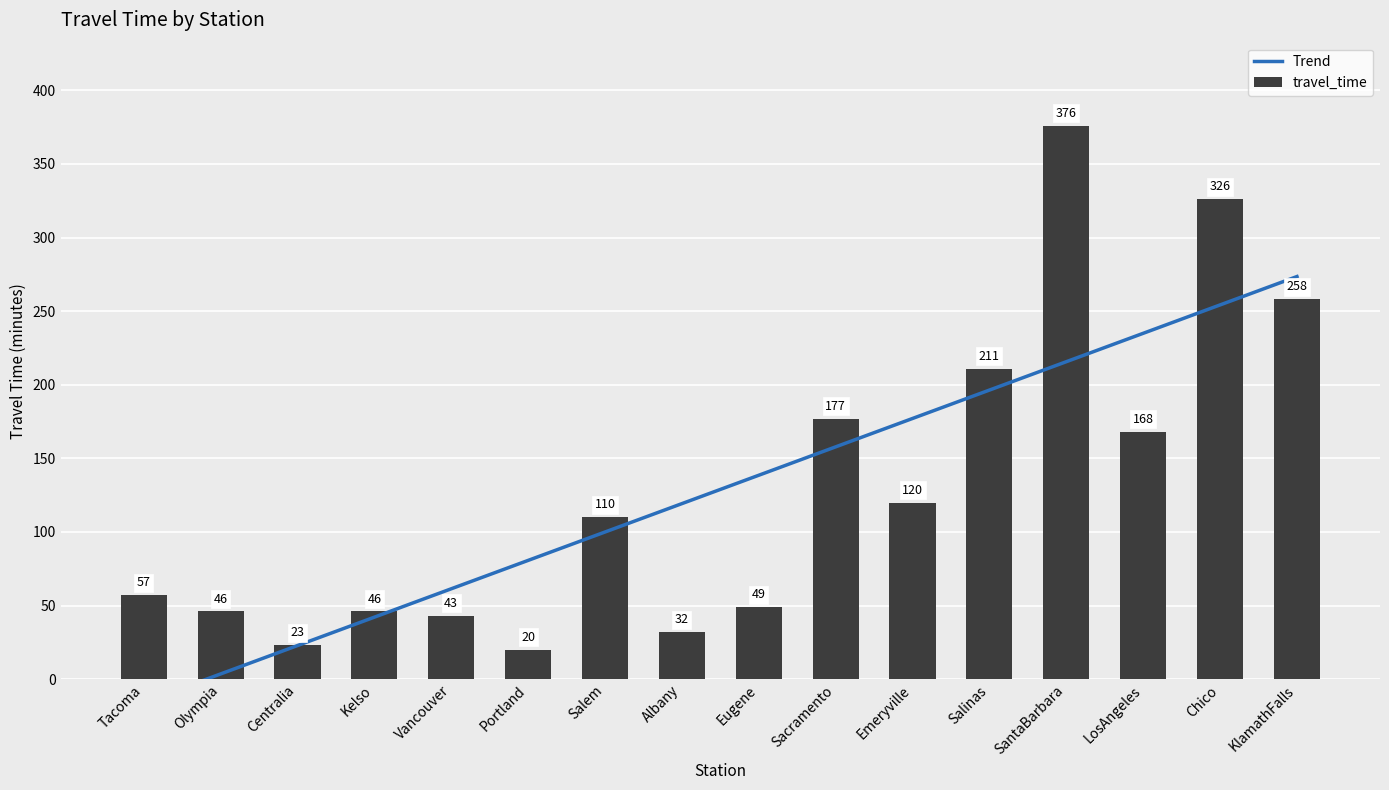

At which category is the sum across all series the highest?

SantaBarbara